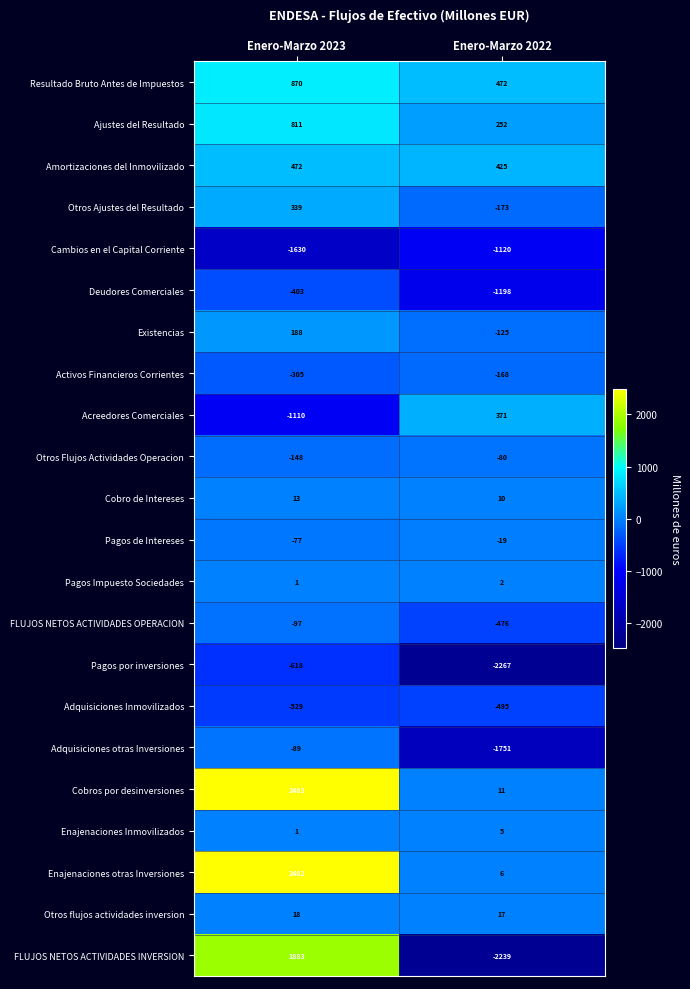

Is the value of FLUJOS NETOS ACTIVIDADES INVERSION at Enero-Marzo 2022 greater than the value of Otros flujos actividades inversion at Enero-Marzo 2022?

No